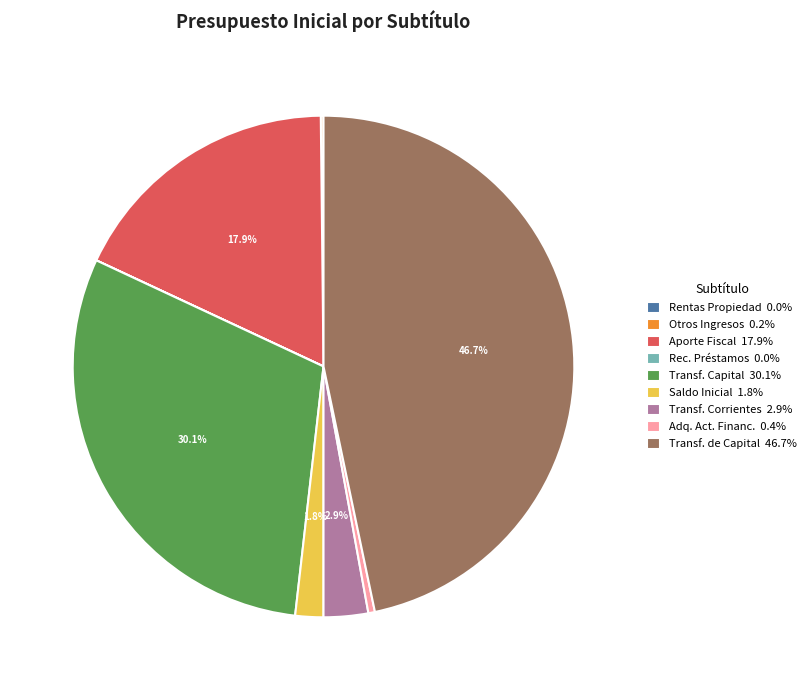

Do Transf. Corrientes 2.9% and Saldo Inicial 1.8% together represent more than half of the pie?

No